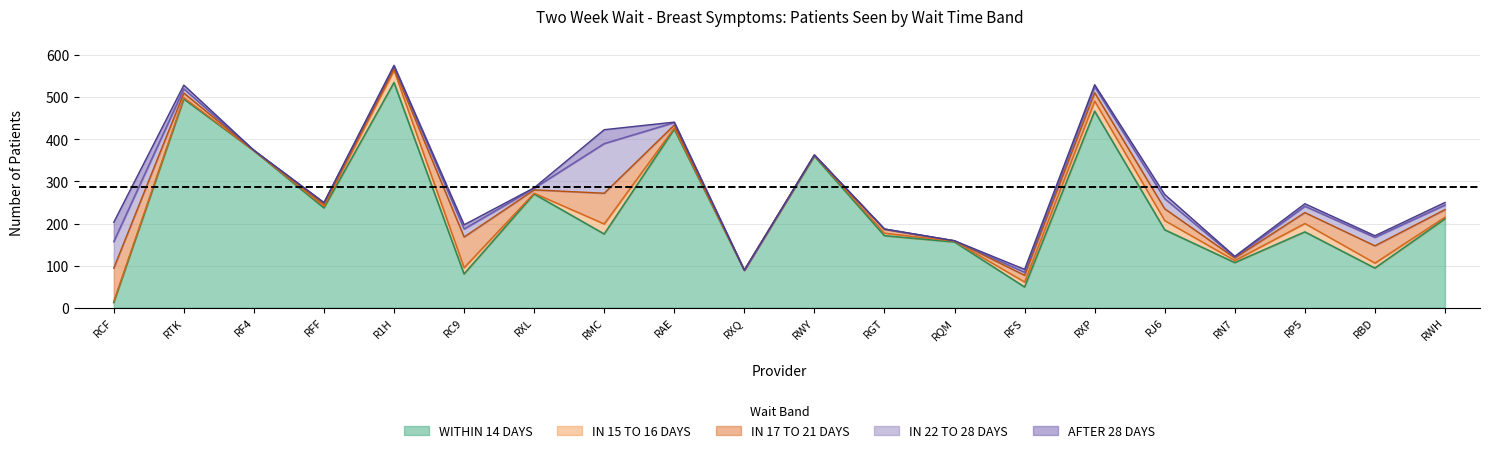

Which has a higher value, RXL or RCF?

RXL